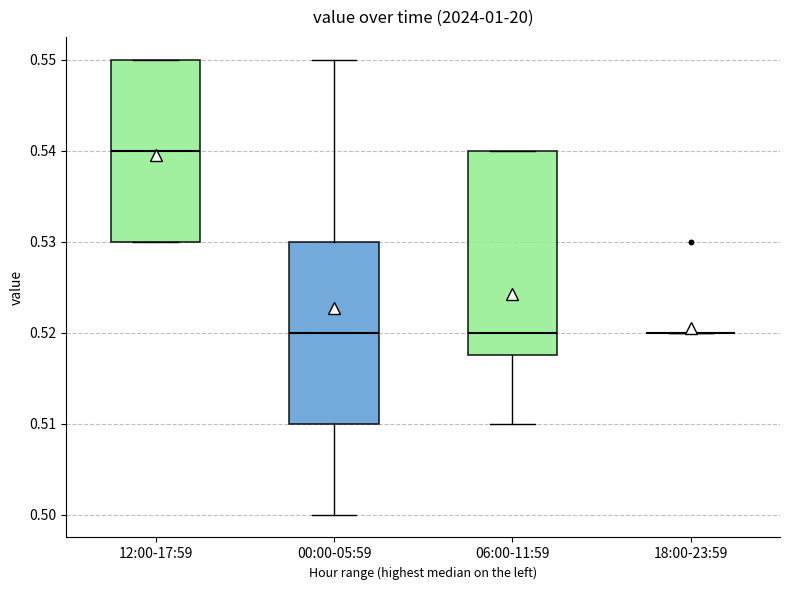

Comparing the boxes themselves (not the whiskers), which one is the tallest?

06:00-11:59